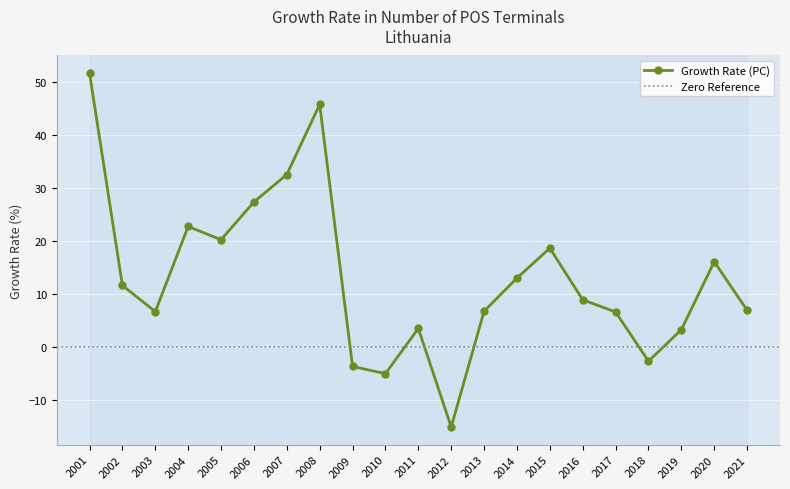

How many data points does each series have?

21